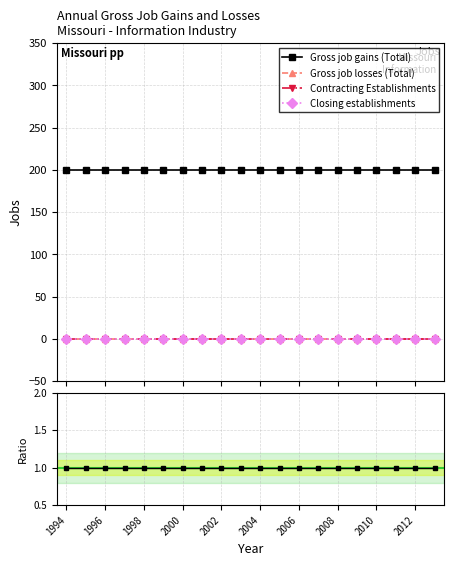

Is the value of Gross job losses (Total) at 2012 greater than the value of Contracting Establishments at 2006?

No